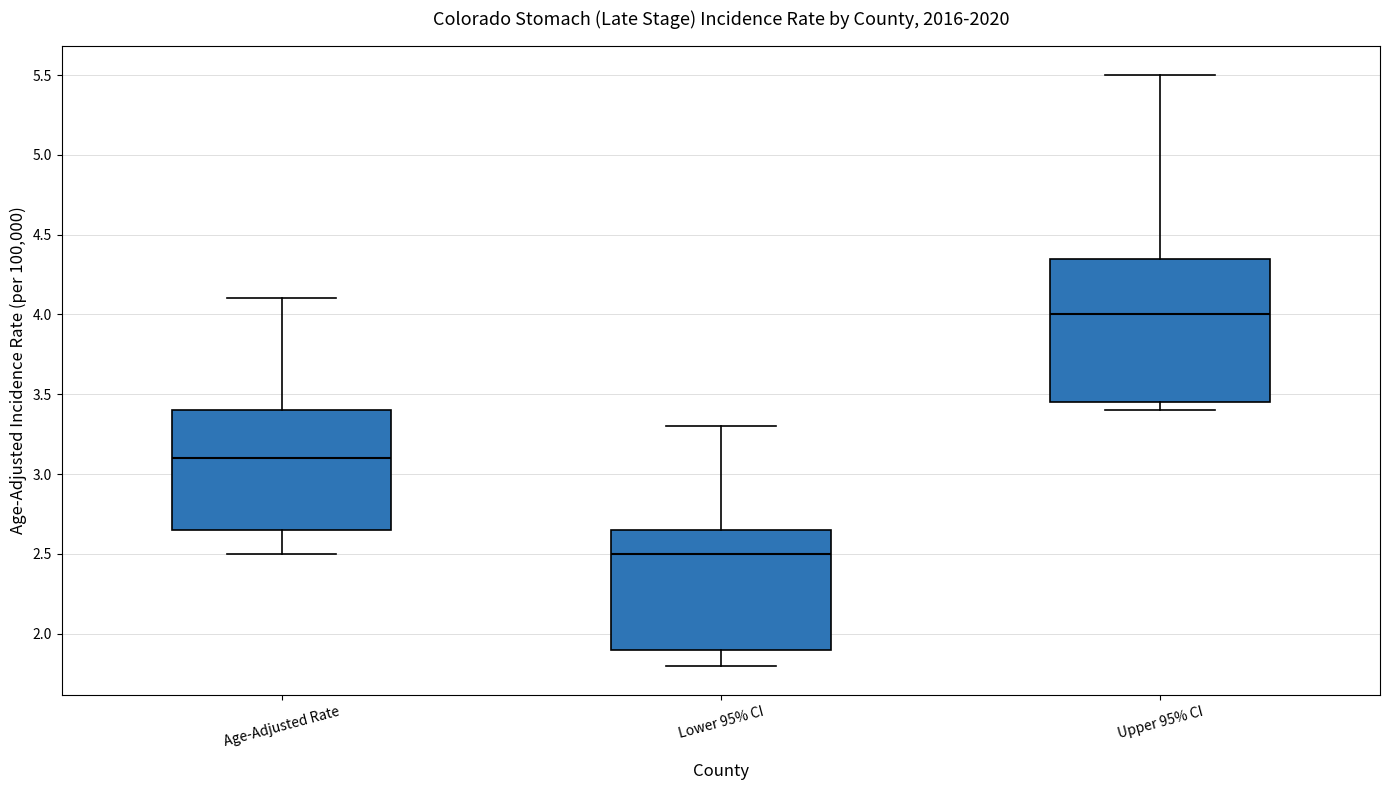

Comparing the boxes themselves (not the whiskers), which one is the tallest?

Upper 95% CI